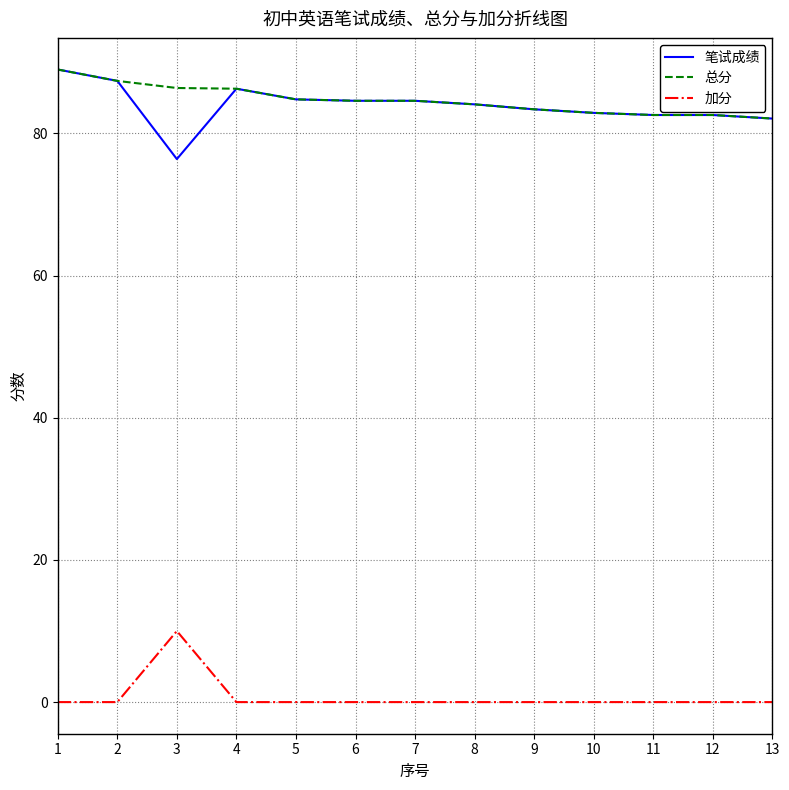

Is the value of 总分 at 2 greater than the value of 加分 at 10?

Yes